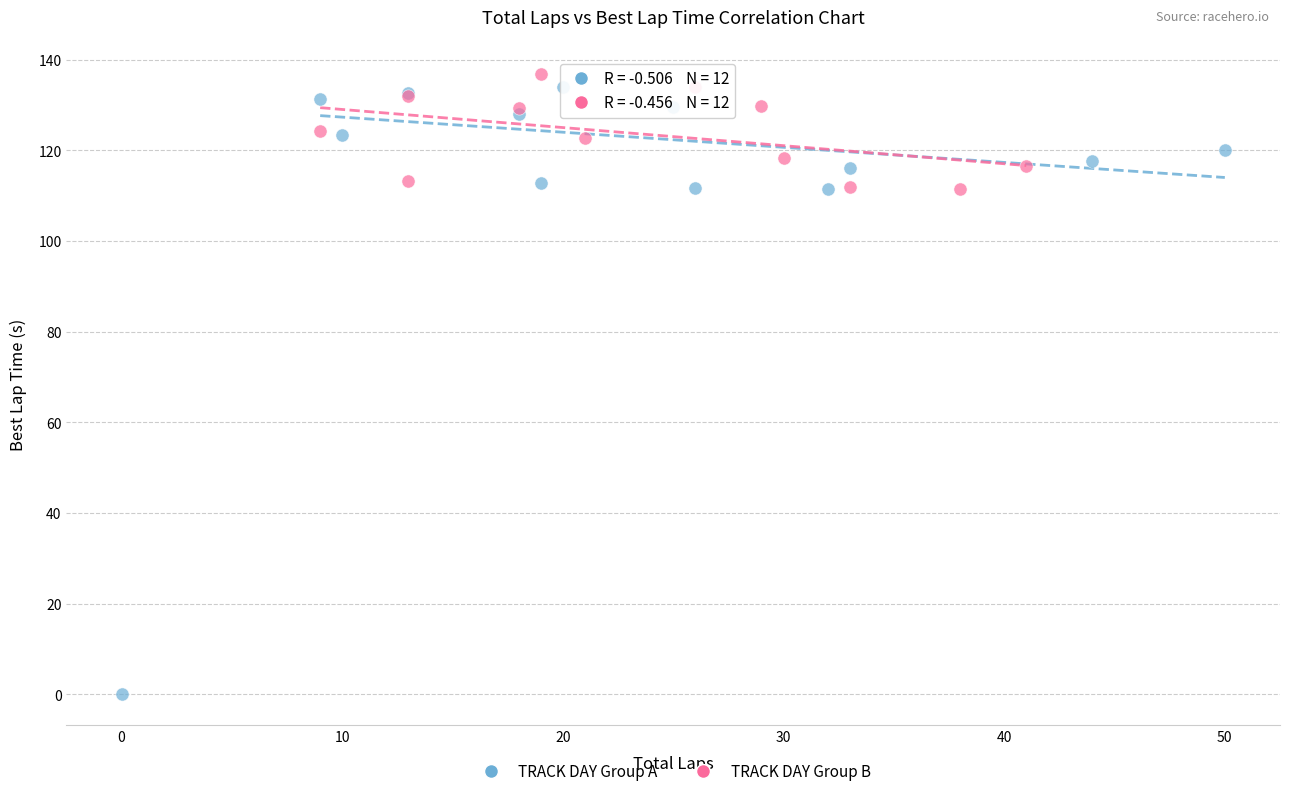

Which series has the widest spread of Y values?

TRACK DAY Group A